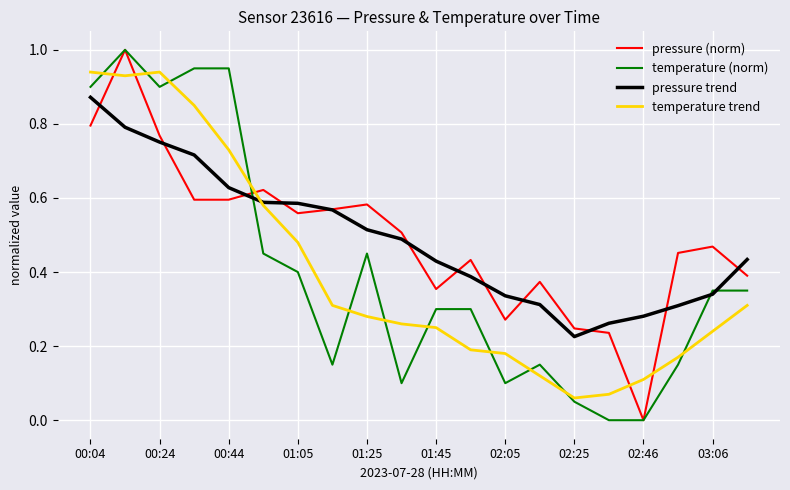

Does the chart have visible grid lines?

Yes